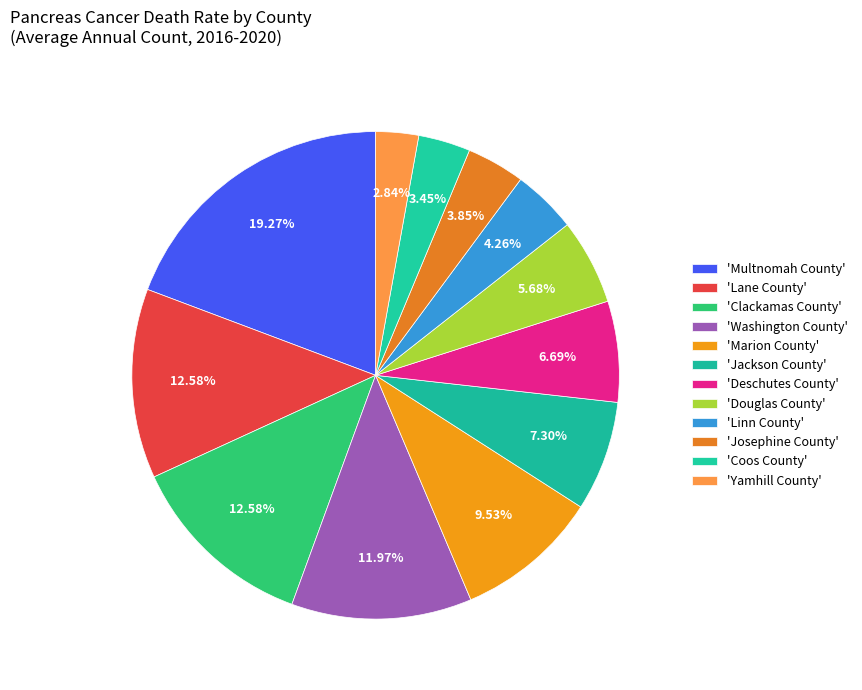

How many slices are in this pie chart?

12